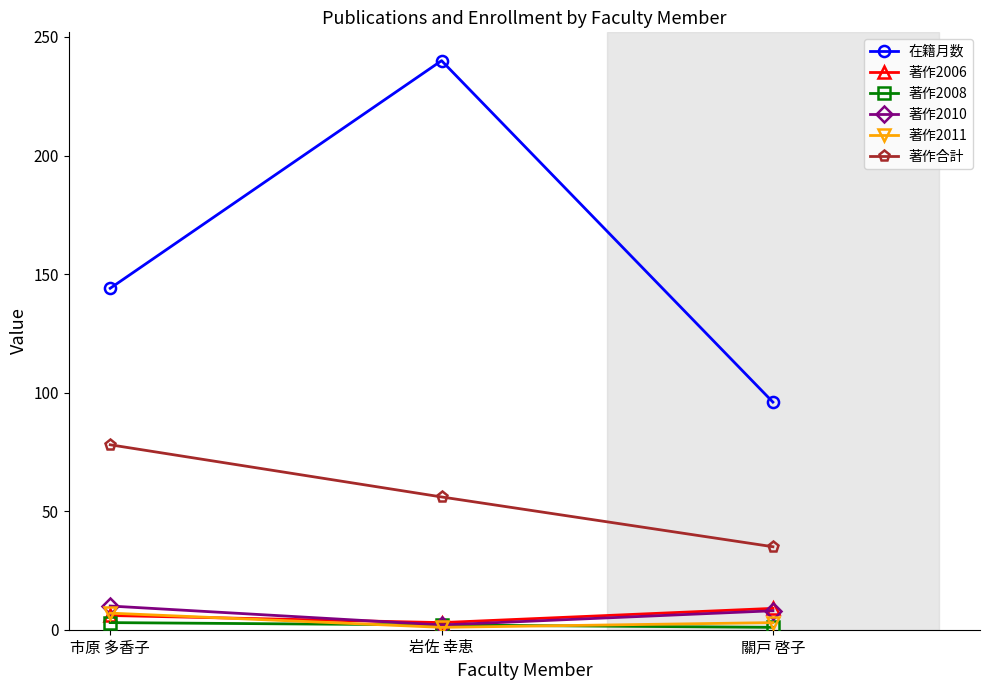

Is this an area chart (filled region under the line)?

No